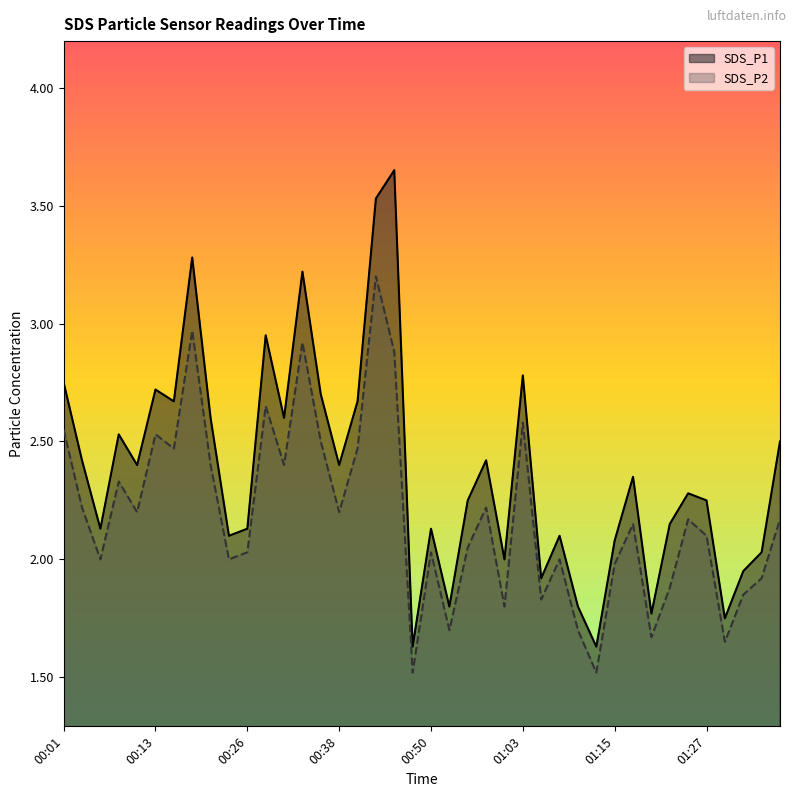

True or false: SDS_P2 has more than 1 interior local peaks.

True